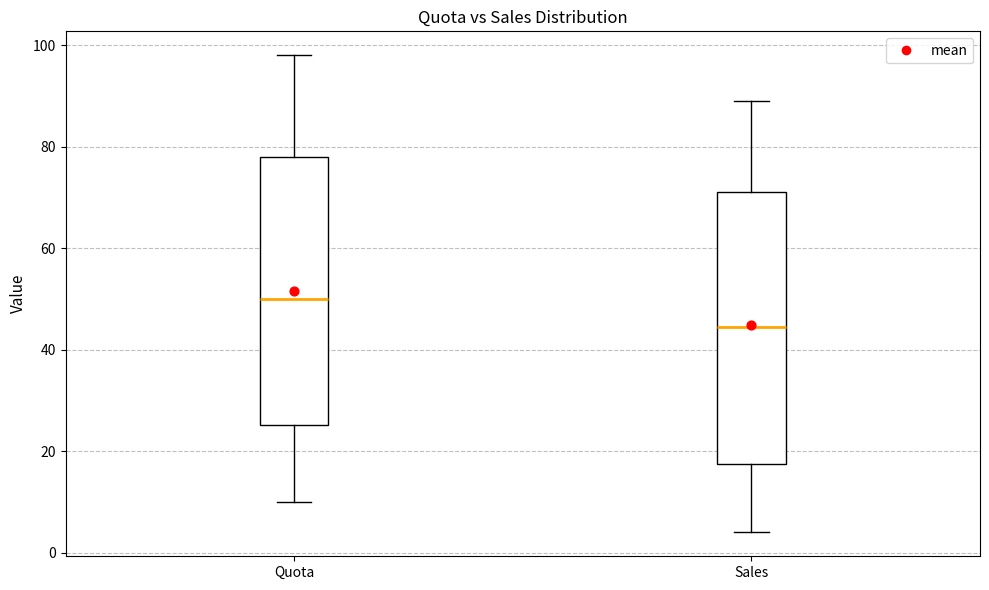

Reading left to right, read every box against the y-axis: the position of its median line, the range the box covers, and the ends of its whiskers. The values are not printed on the chart, so give them approximately, as read against the axis.

Quota: median 50, box 26 to 78, whiskers 10 to 98
Sales: median 44, box 18 to 72, whiskers 4 to 90